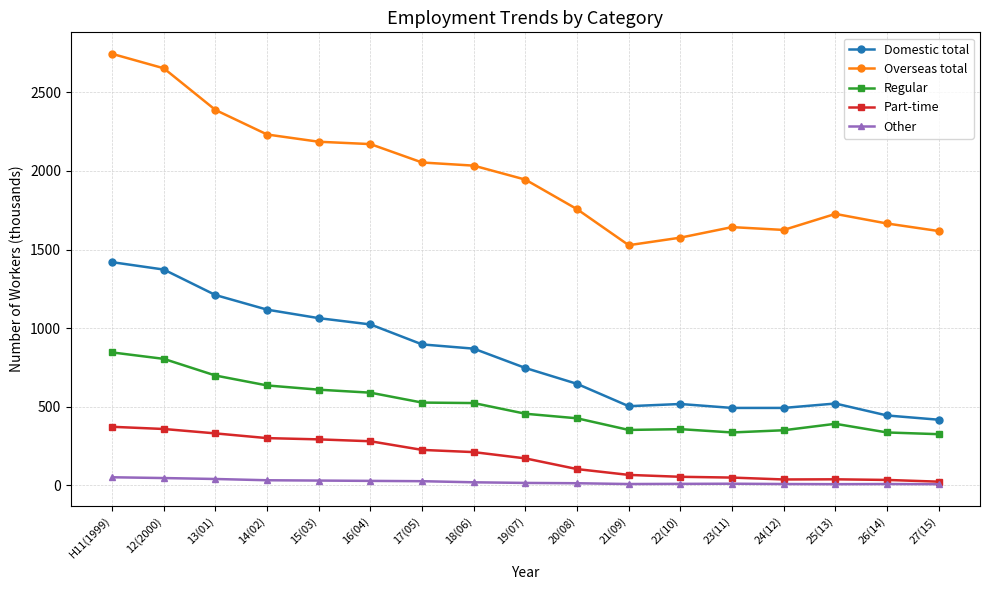

True or false: Overseas total and Domestic total cross at least once.

False